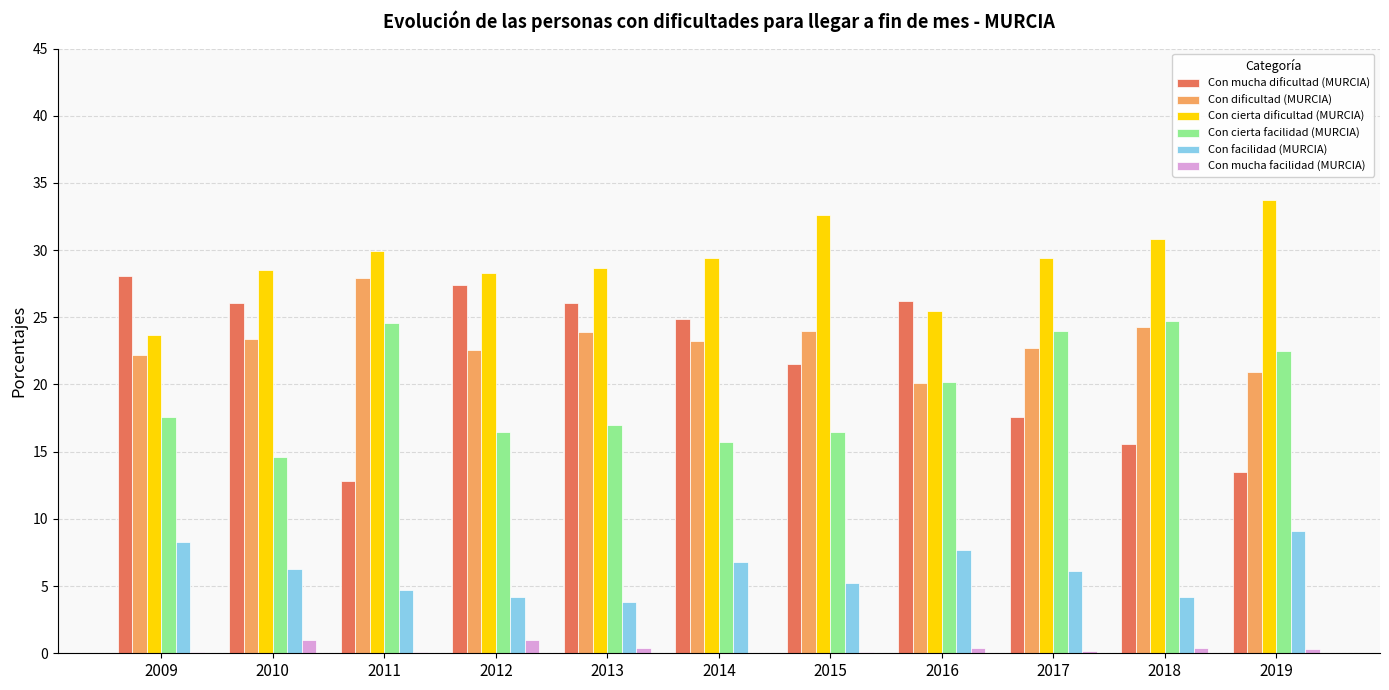

What is the average value of the Con cierta dificultad (MURCIA) series?

29.1